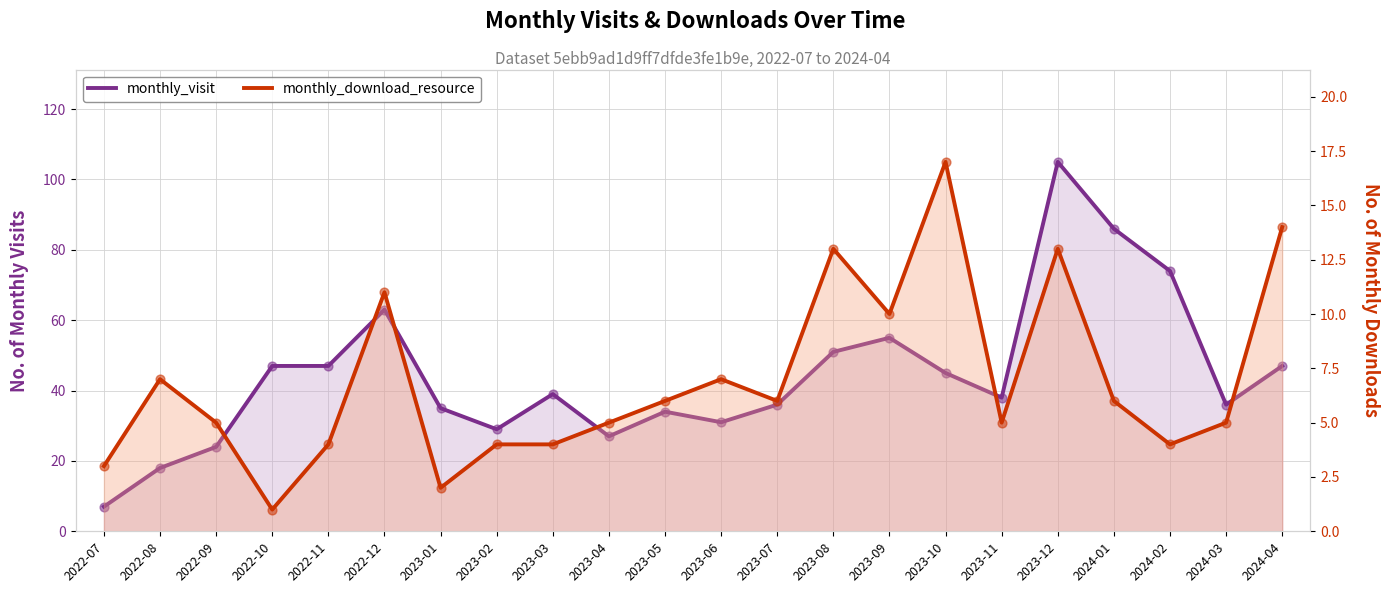

Which series has the largest total across all categories?

monthly_visit